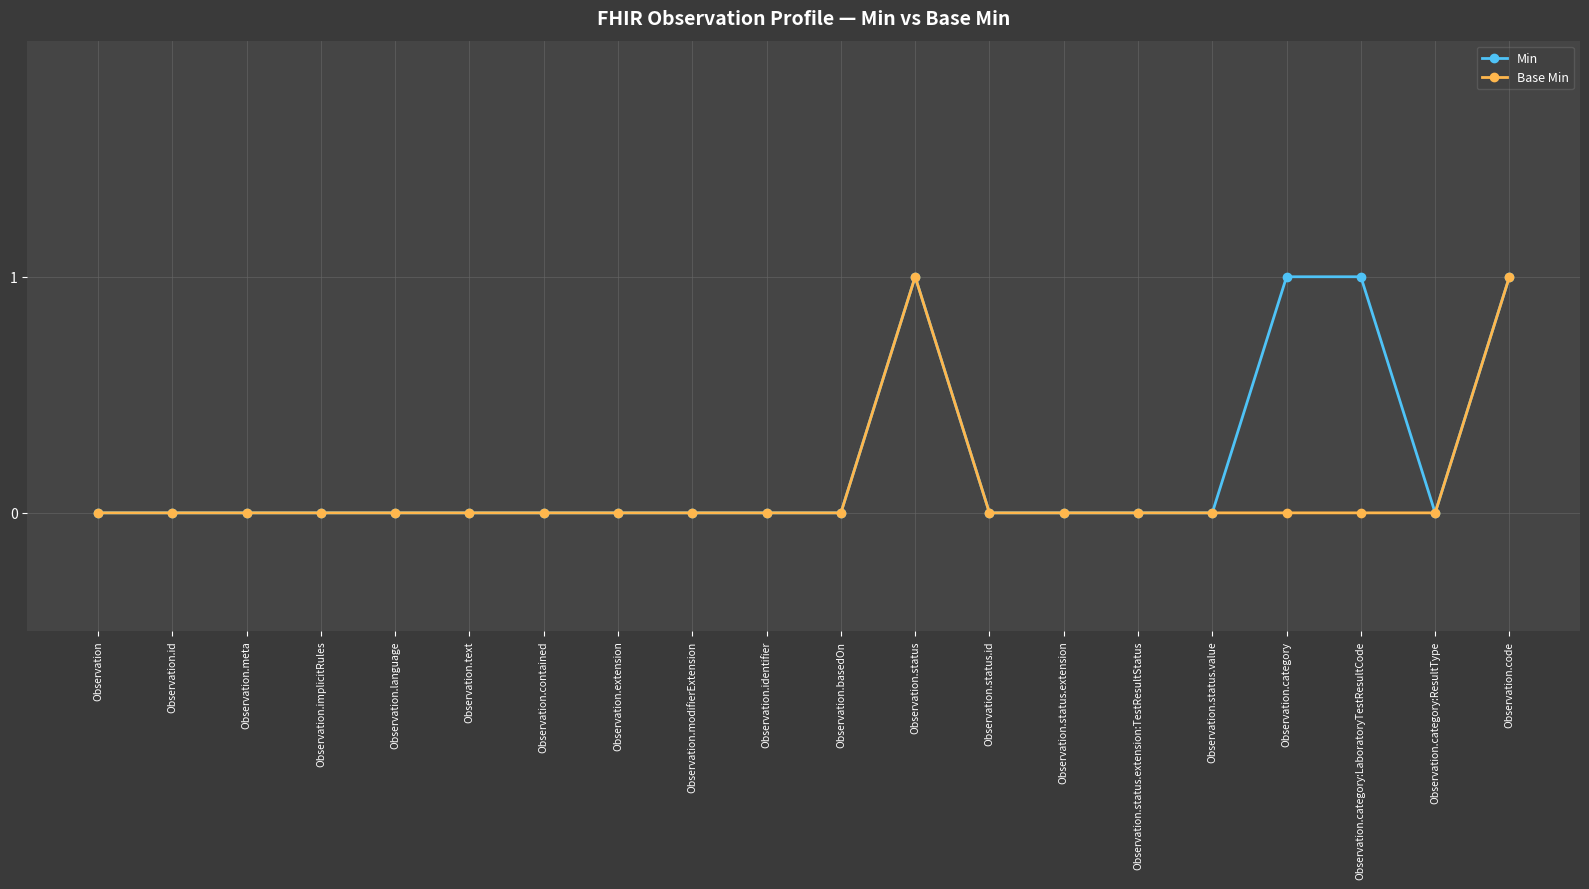

Reading left to right, transcribe all the data shown in this chart.

Min: 0	0	0	0	0	0	0	0	0	0	0	1	0	0	0	0	1	1	0	1
Base Min: 0	0	0	0	0	0	0	0	0	0	0	1	0	0	0	0	0	0	0	1